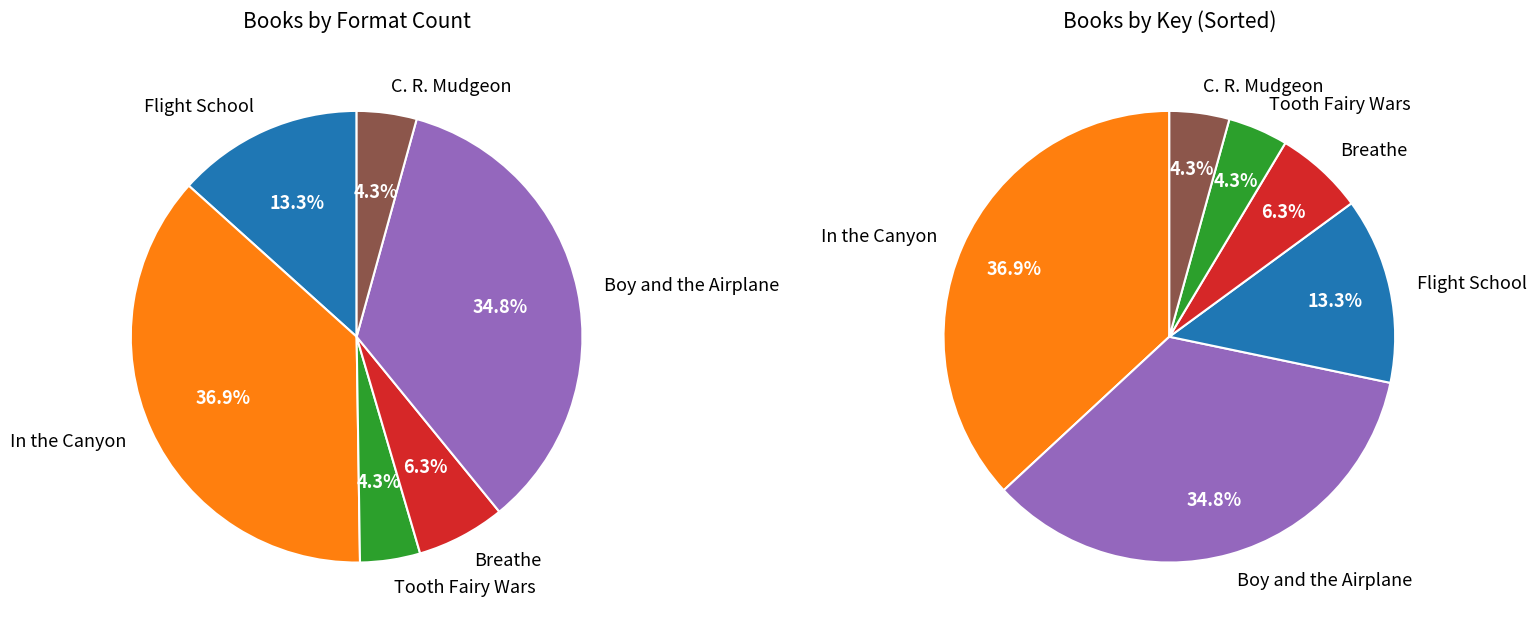

To the nearest percent, what portion does Flight School represent?

13%